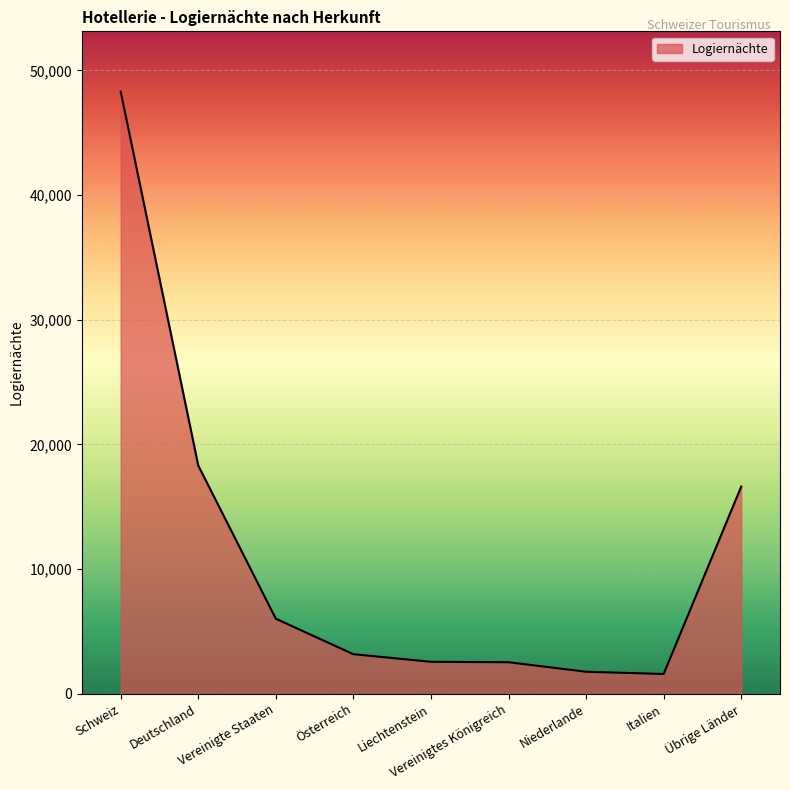

Approximately how many times larger is the value at Übrige Länder compared to Deutschland?

0.9